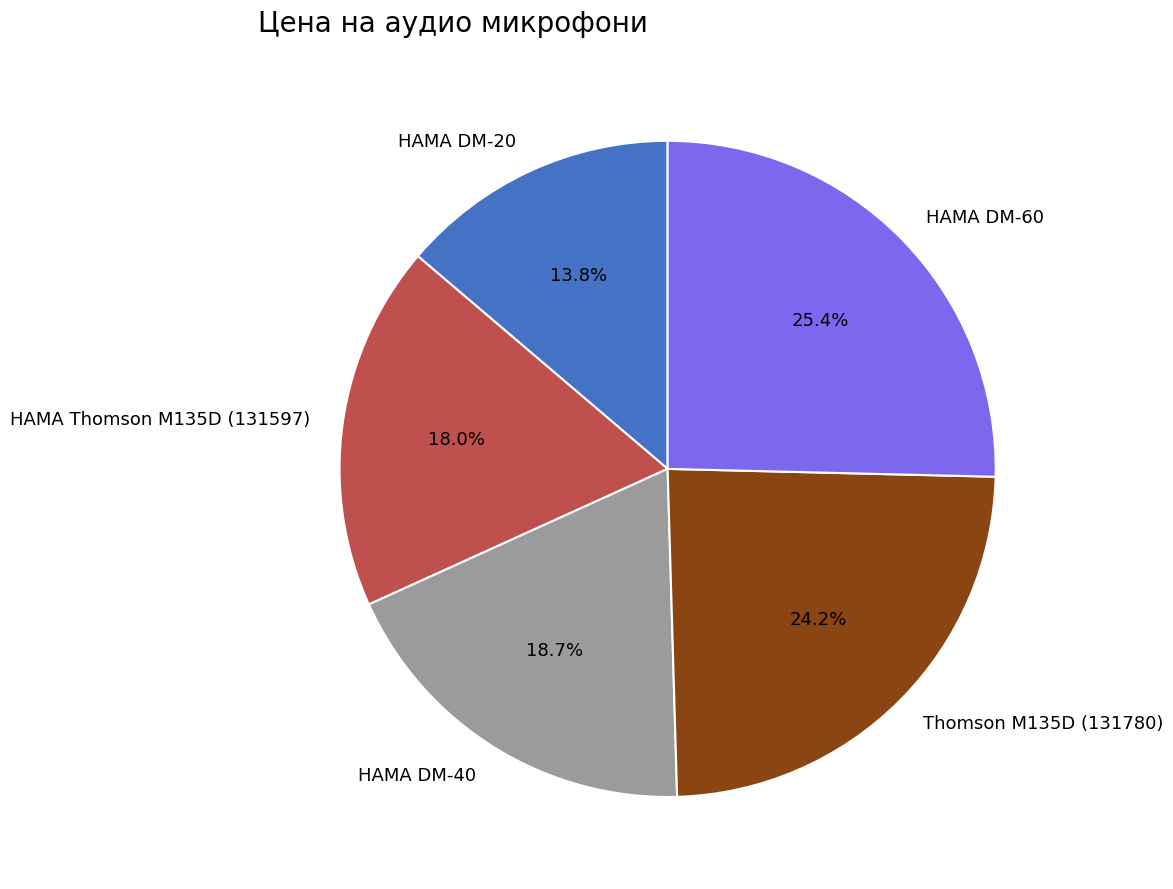

True or false: Thomson M135D (131780) accounts for 24% of the total.

True